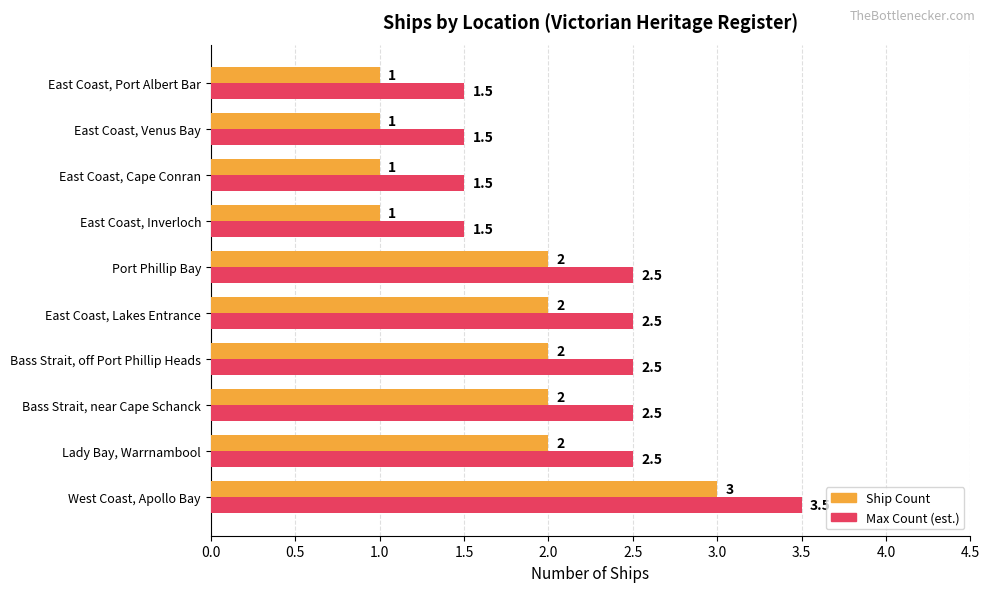

The Ship Count series shows 3.6 at Lady Bay, Warrnambool. True or false?

False